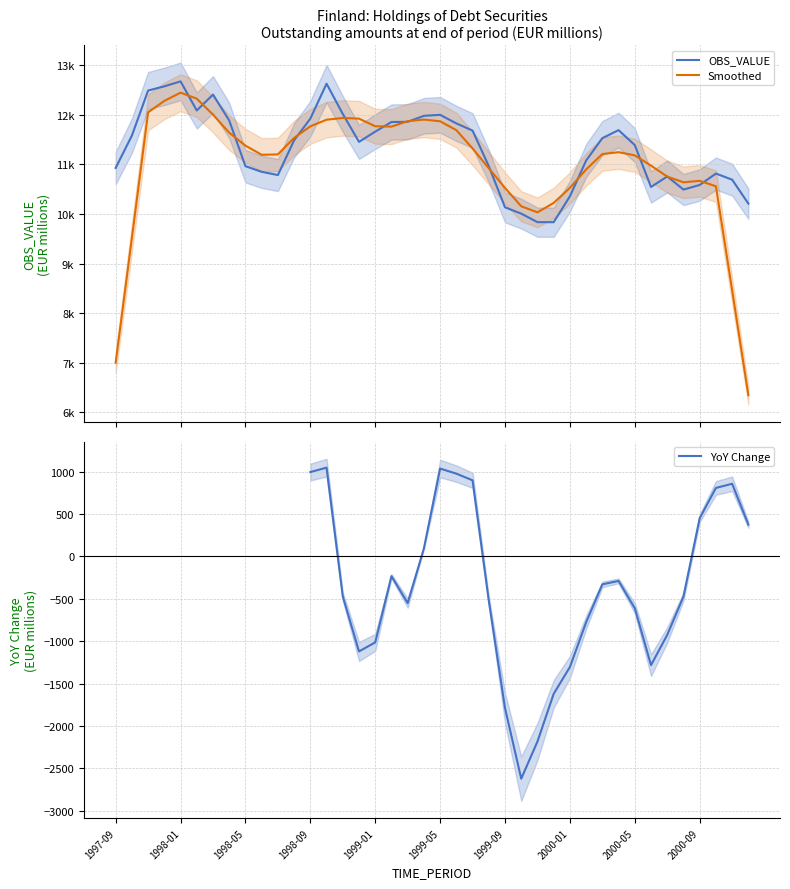

The YoY Change series shows -746.5 at 18. True or false?

False